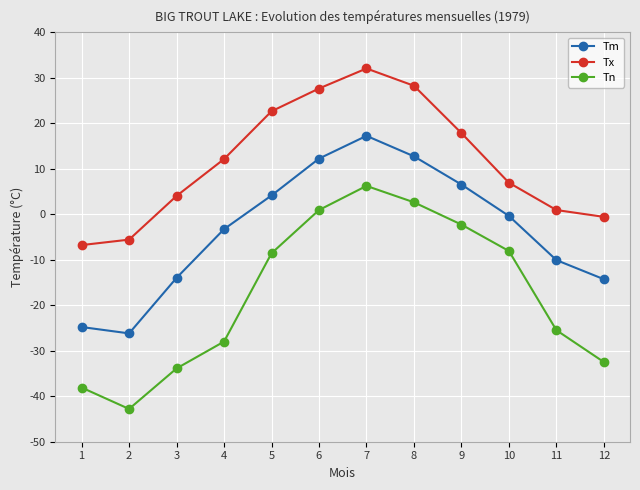

In Tm, how many points are lower than both neighbors (excluding endpoints)?

1